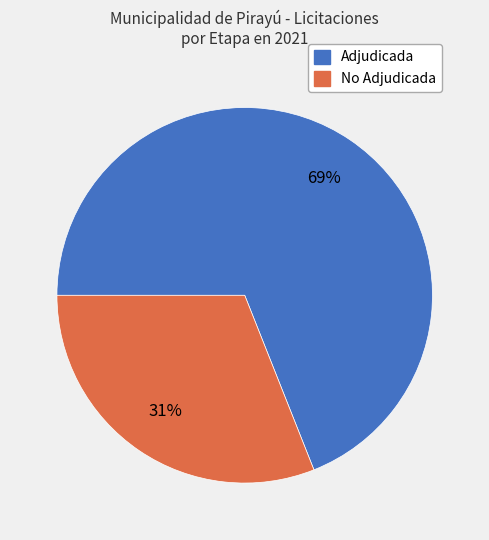

Is there any slice that represents more than half of the pie?

Yes